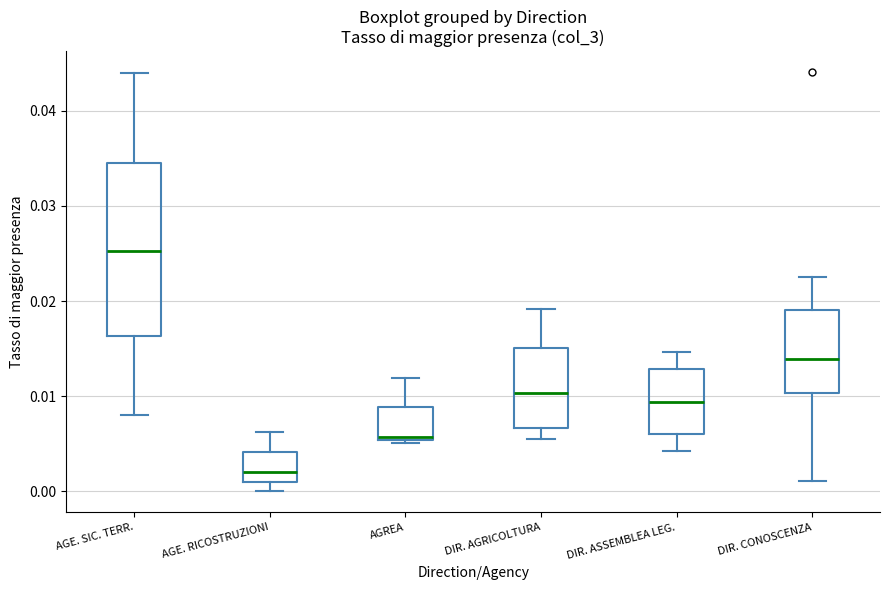

Comparing the boxes themselves (not the whiskers), which one is the tallest?

AGE. SIC. TERR.